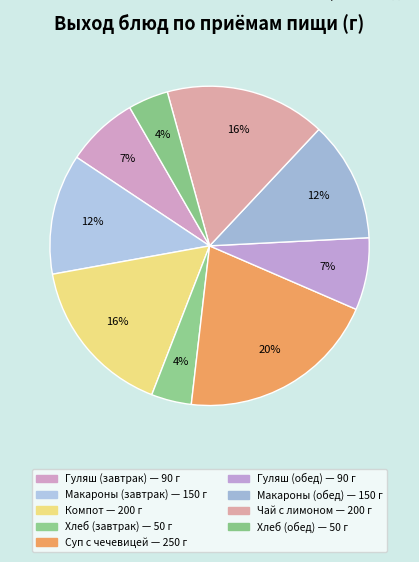

How many slices are in this pie chart?

9